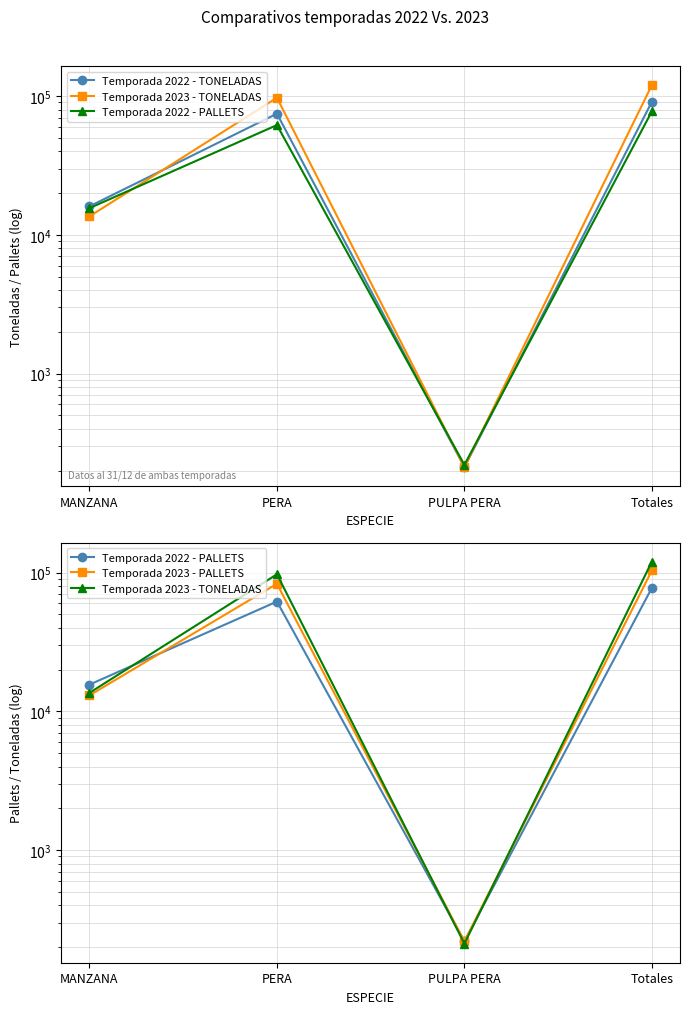

Reading right to left, what are all the values shown in this chart?

Temporada 2022 - TONELADAS: 91018	212	74747	16059
Temporada 2023 - TONELADAS: 120089	212	97327	13599
Temporada 2022 - PALLETS: 77675	220	61862	15593
Temporada 2023 - PALLETS: 103636	220	83104	13046